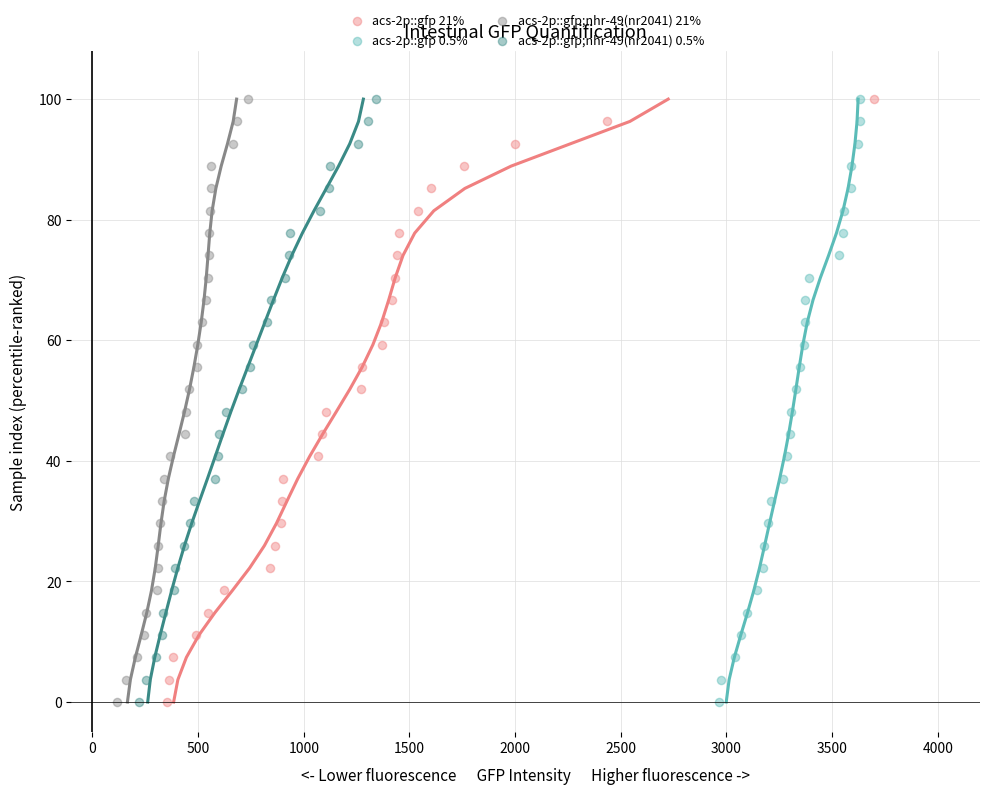

What are all the series names shown in the legend?

acs-2p::gfp 21%, acs-2p::gfp 0.5%, acs-2p::gfp;nhr-49(nr2041) 21%, acs-2p::gfp;nhr-49(nr2041) 0.5%